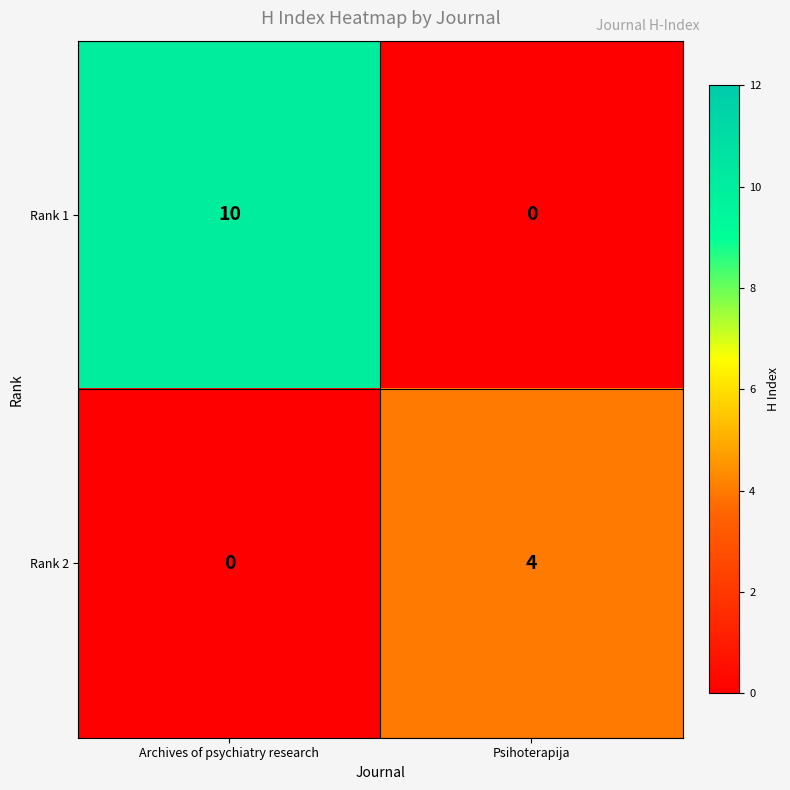

List the series in order of their peak value, lowest first.

Rank 2, Rank 1